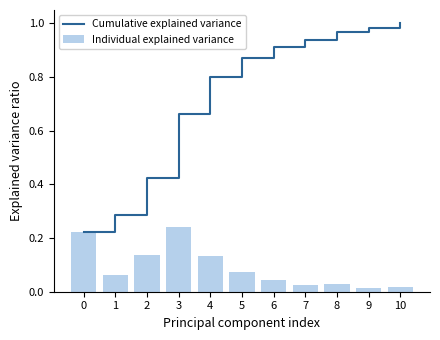

What value does the Individual explained variance series have at 2?

0.1